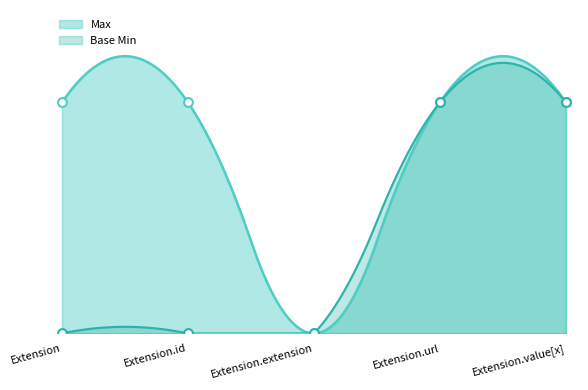

What are all the series names shown in the legend?

Max, Base Min